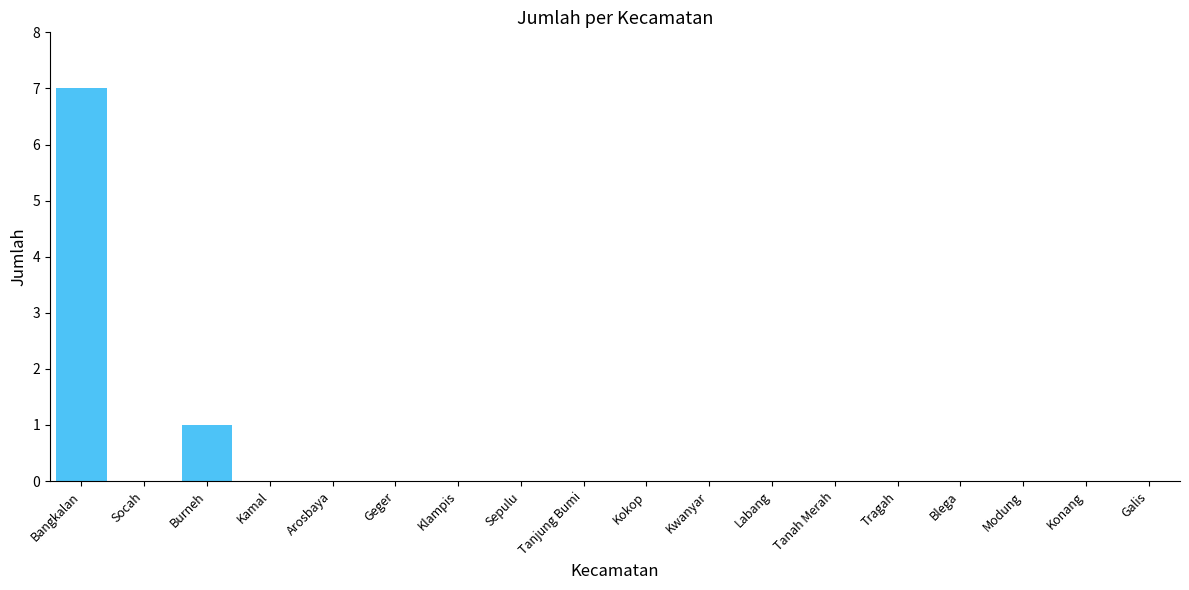

What is the maximum value shown in the chart?

7